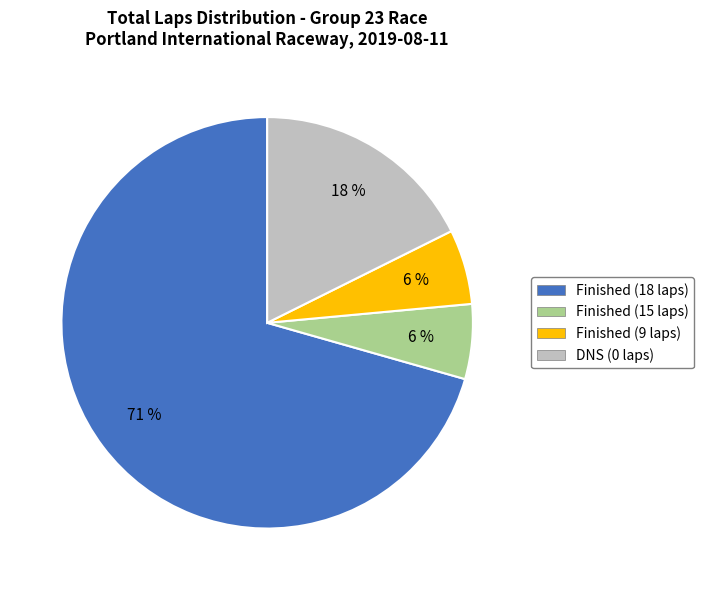

Count the number of slices in the pie.

4